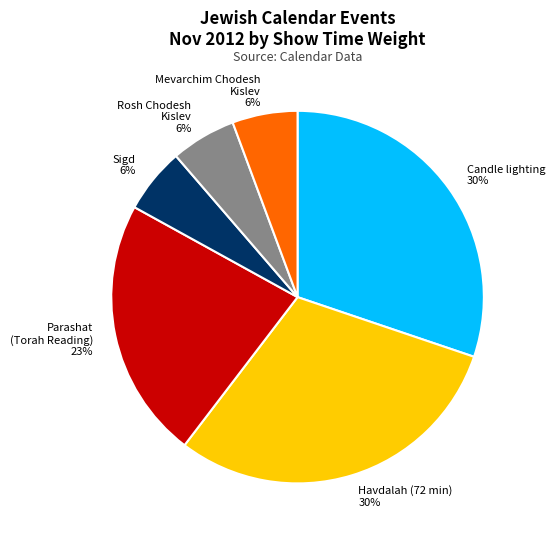

Is the sum of Rosh Chodesh Kislev and Parashat (Torah Reading) greater than half?

No